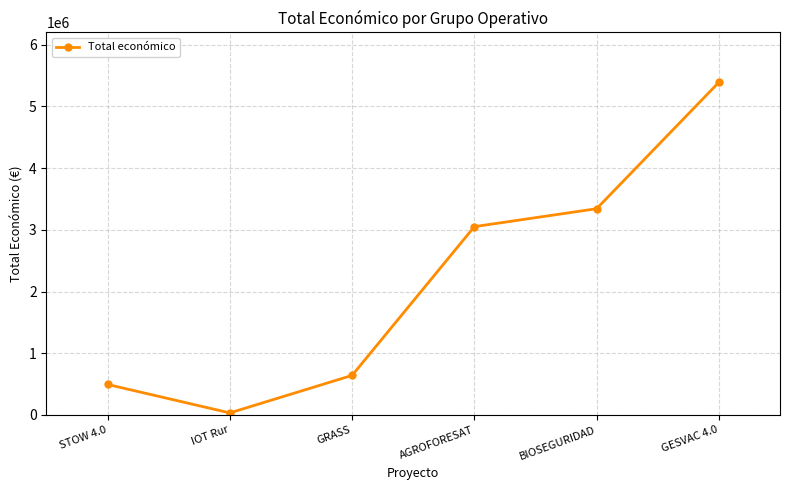

What is the difference between the maximum and minimum values?

5357300